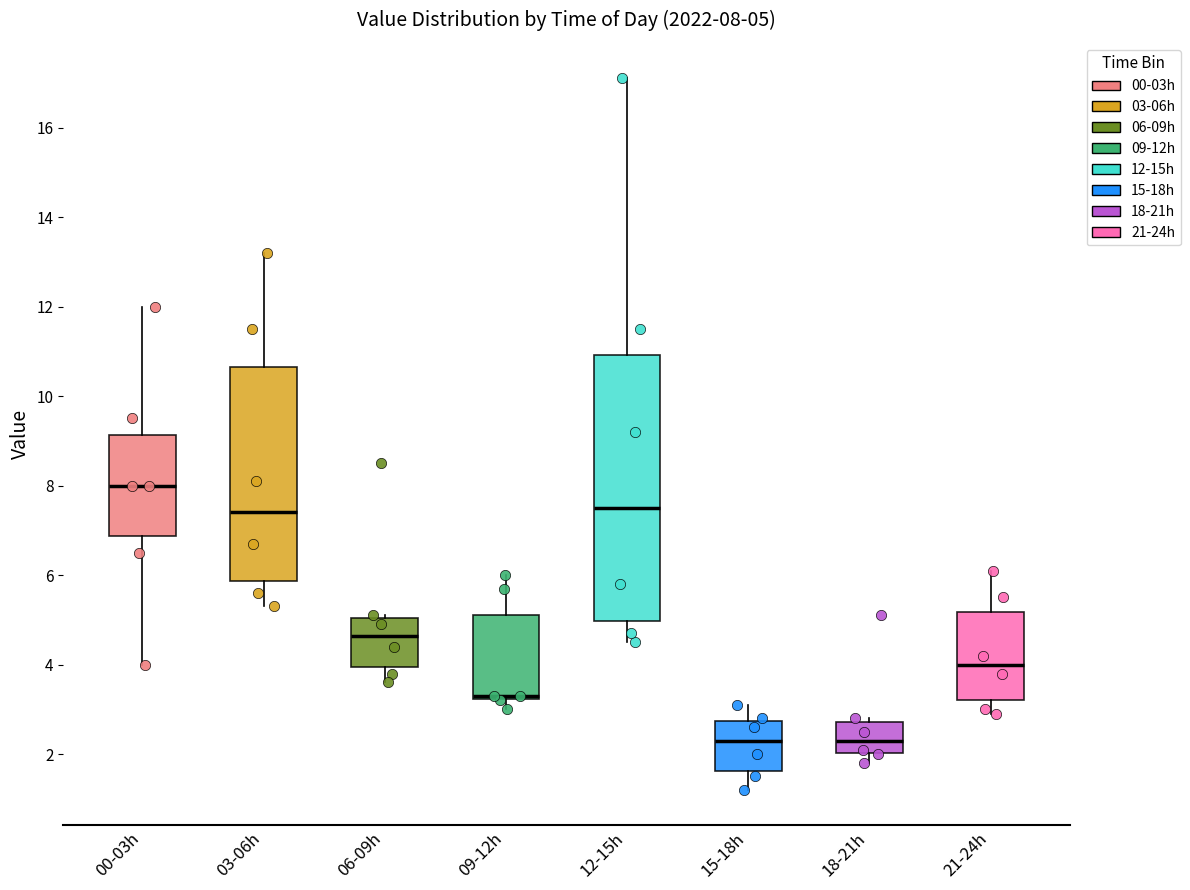

Which box is the tallest, from its lower edge to its upper edge?

12-15h